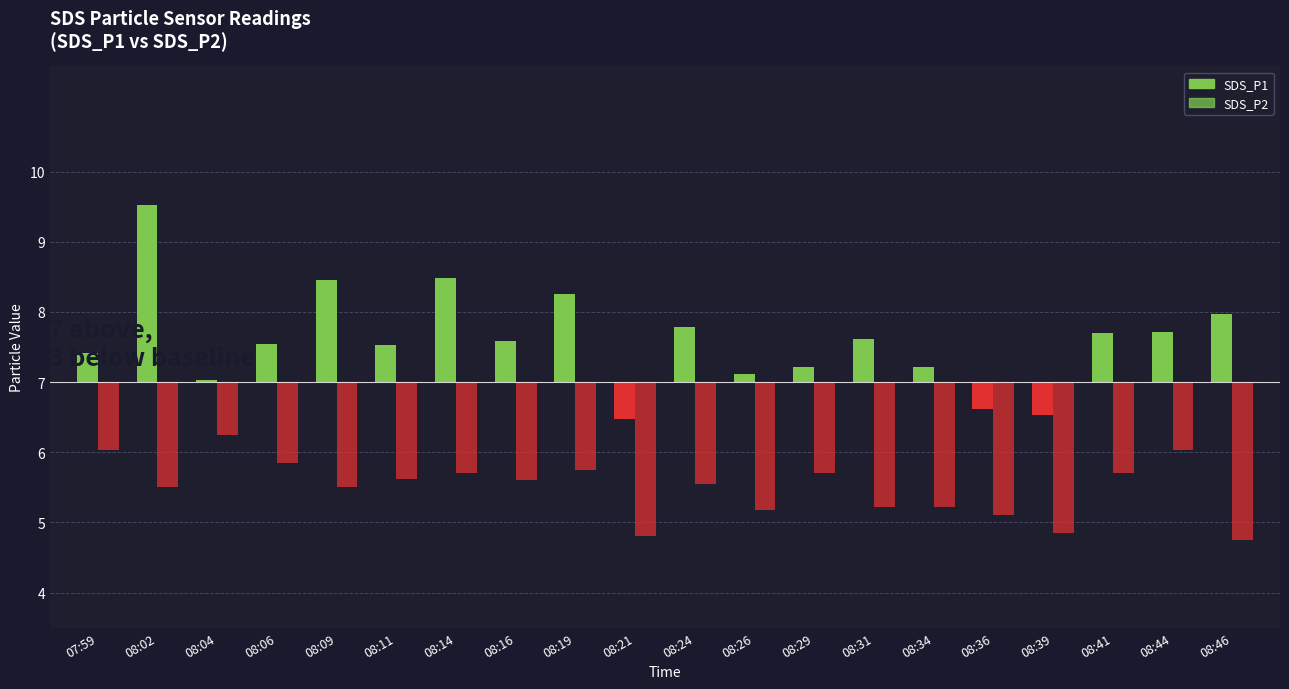

Reading right to left, list all the values displayed in this chart.

SDS_P1: 8.0	7.7	7.7	6.5	6.6	7.2	7.6	7.2	7.1	7.8	6.5	8.2	7.6	8.5	7.5	8.4	7.5	7.0	9.5	7.4
SDS_P2: 4.8	6.0	5.7	4.8	5.1	5.2	5.2	5.7	5.2	5.5	4.8	5.8	5.6	5.7	5.6	5.5	5.8	6.2	5.5	6.0